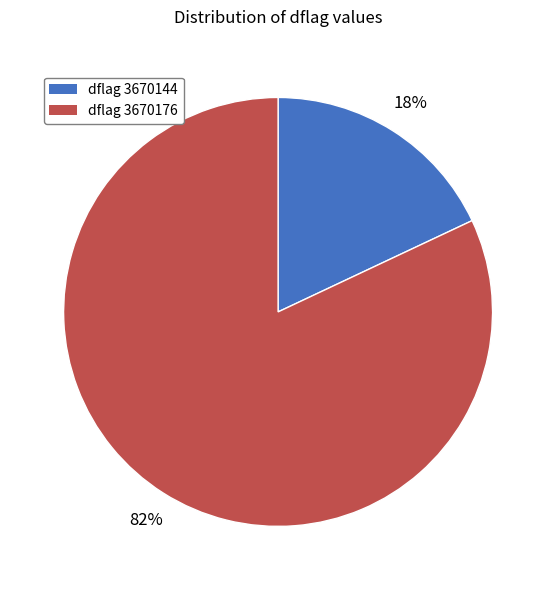

Is there a majority slice in this chart?

Yes